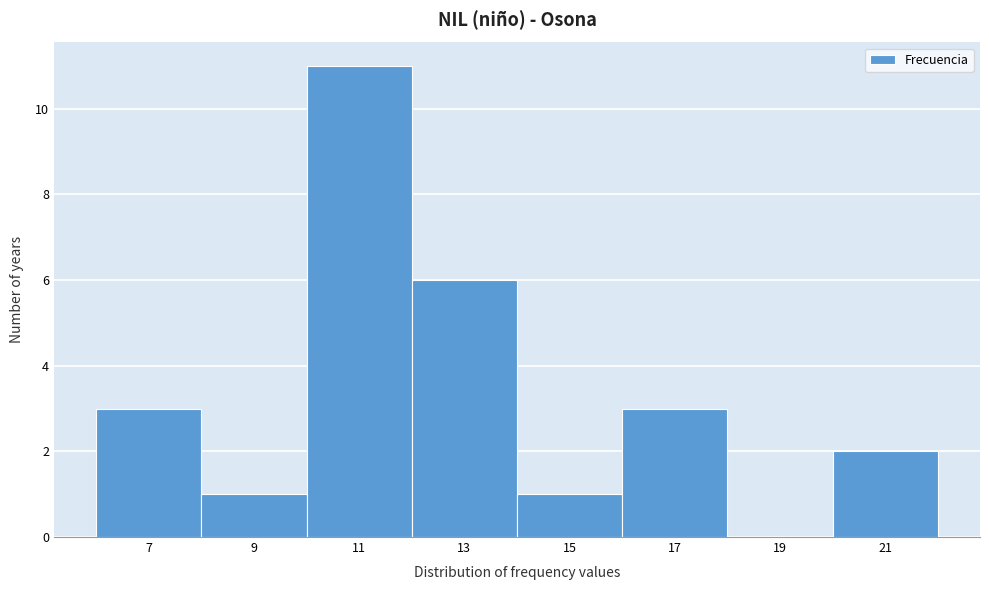

Reading right to left, transcribe all the data shown in this chart.

21=2	19=0	17=3	15=1	13=6	11=11	9=1	7=3